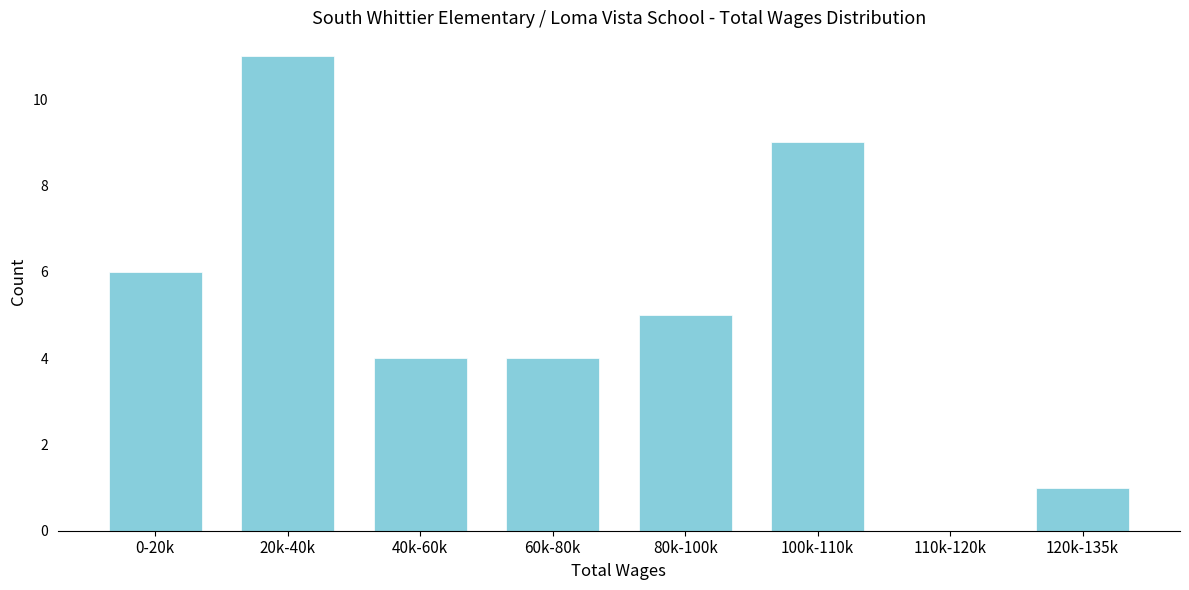

Reading left to right, transcribe all the data shown in this chart.

0-20k=6	20k-40k=11	40k-60k=4	60k-80k=4	80k-100k=5	100k-110k=9	110k-120k=0	120k-135k=1